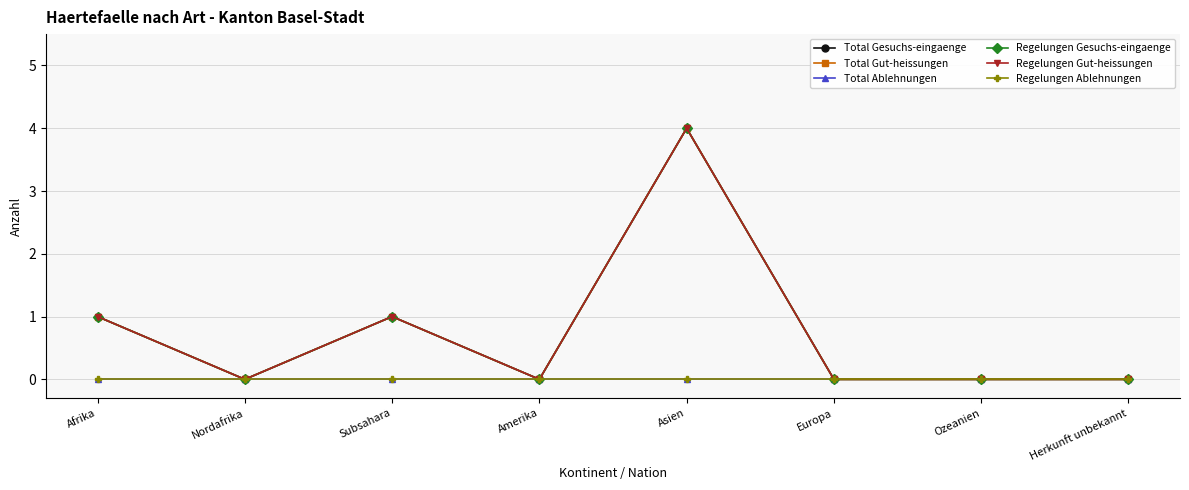

Where is the first local minimum for Total Gut-heissungen?

Nordafrika